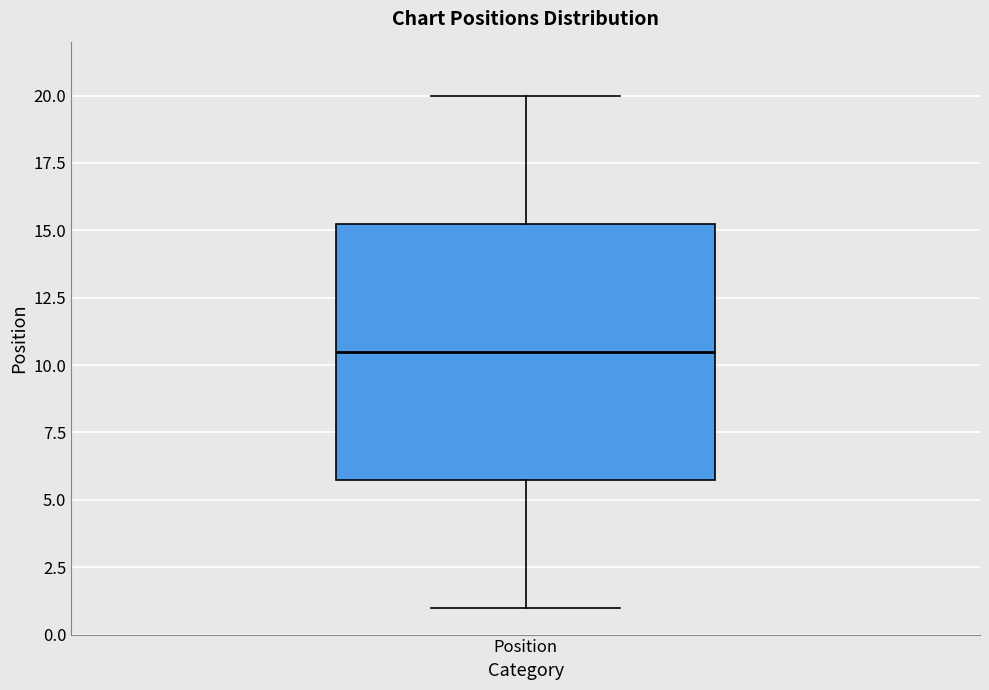

Transcribe this box plot: give where the median line is, the range the box spans, and where the two whiskers end, as read against the y-axis. The values are not printed on the chart, so give them approximately, as read against the axis.

median 10.5, box 6.0 to 15.5, whiskers 1.0 to 20.0